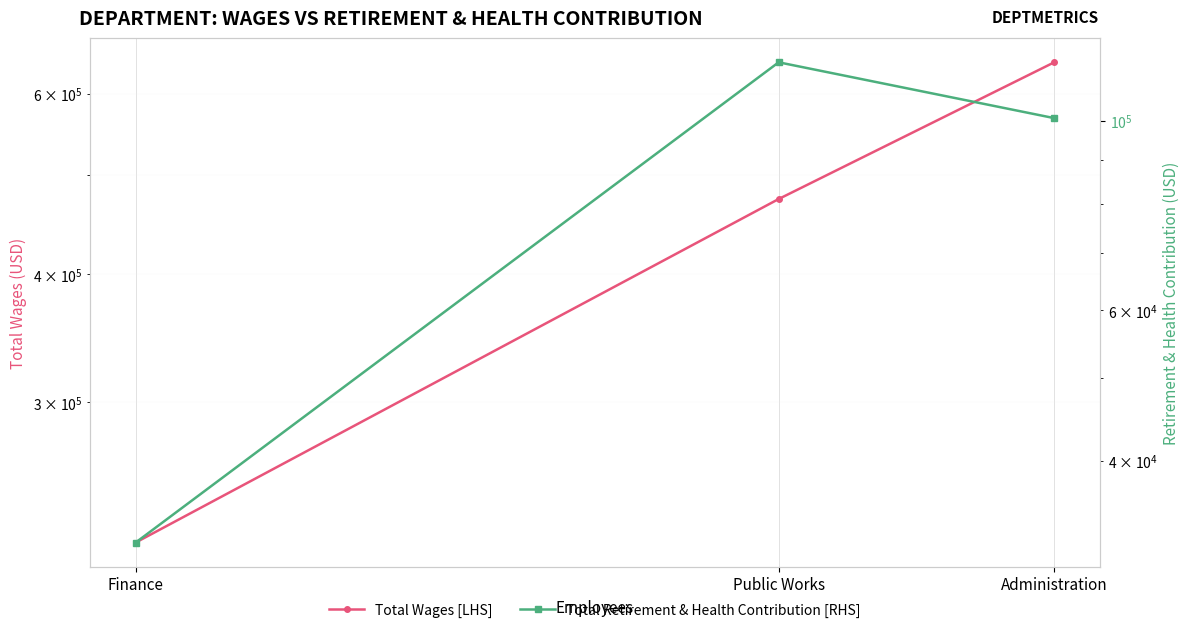

Reading left to right, what are all the values shown in this chart?

Total Wages [LHS]: 643631	473589	219106
Total Retirement & Health Contribution [RHS]: 100705	117044	32108